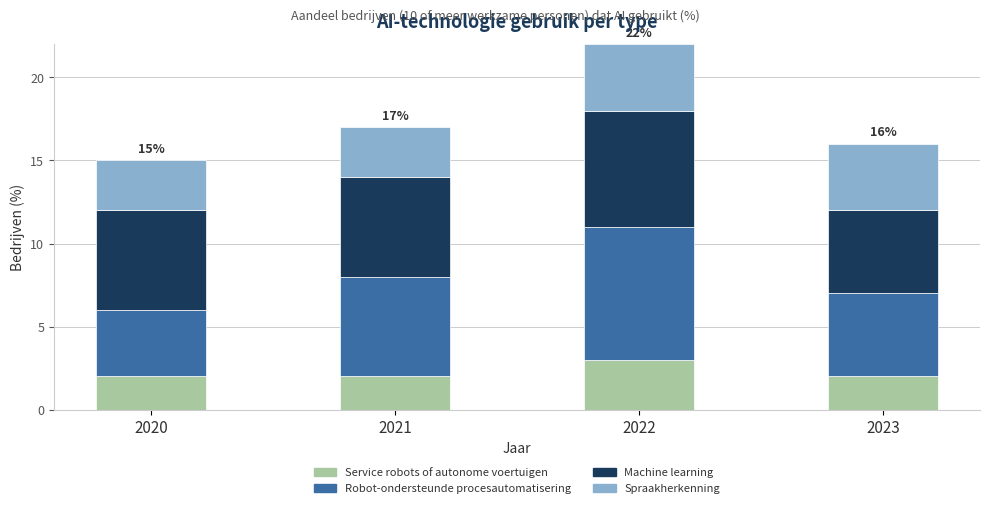

At which category is the sum across all series the highest?

2022